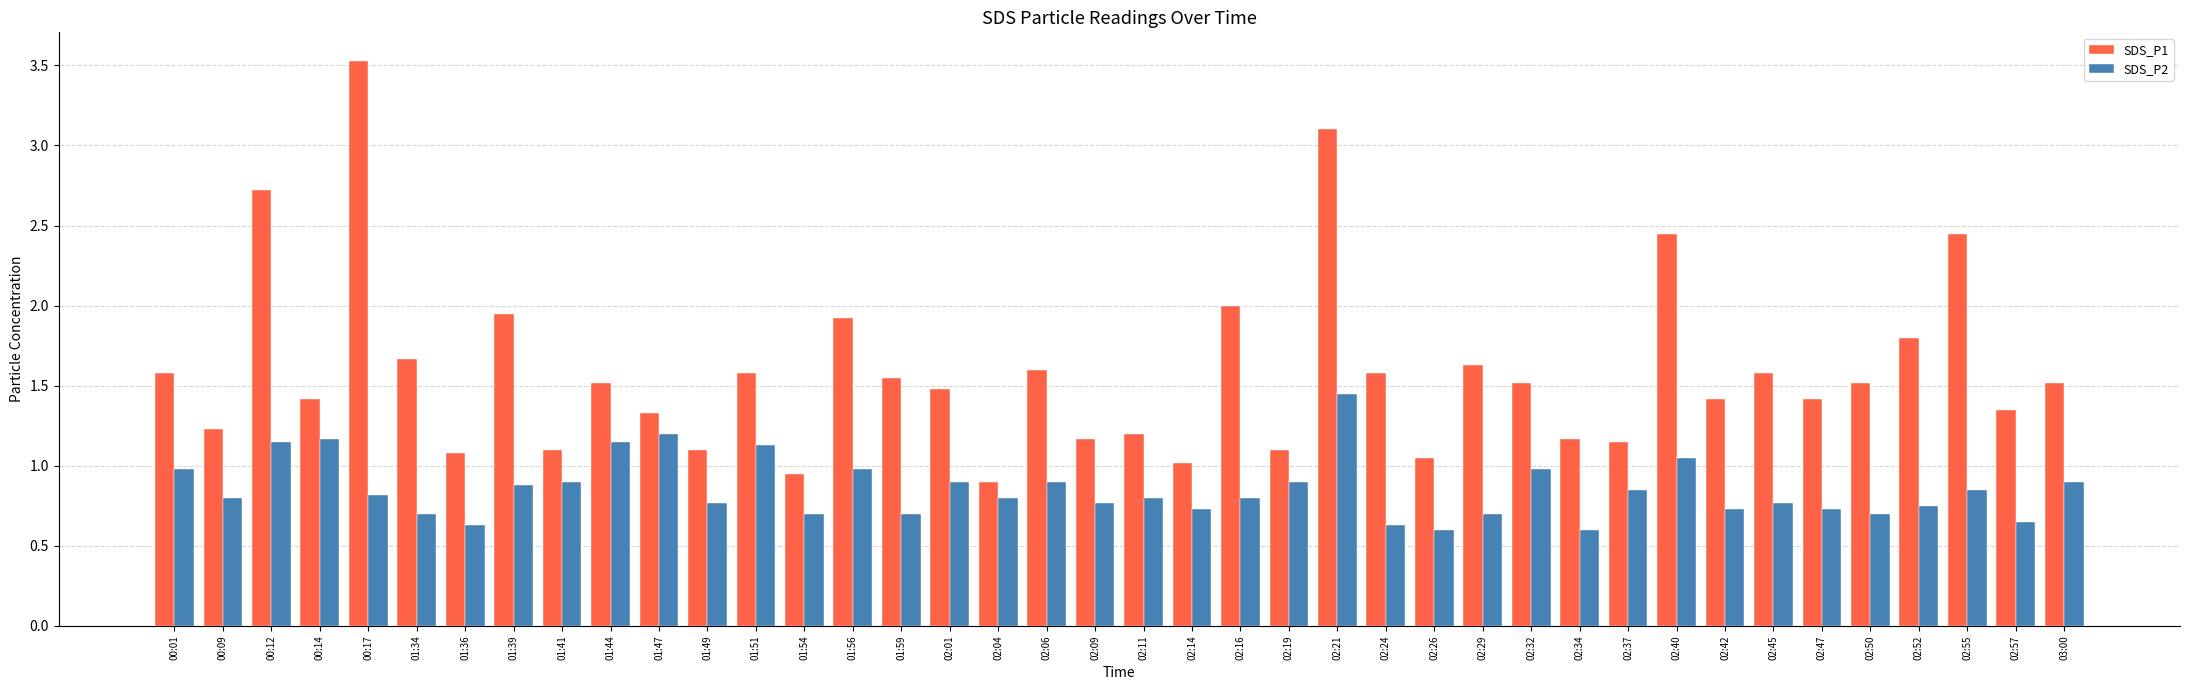

Rank the series by their average value, from lowest to highest.

SDS_P2, SDS_P1